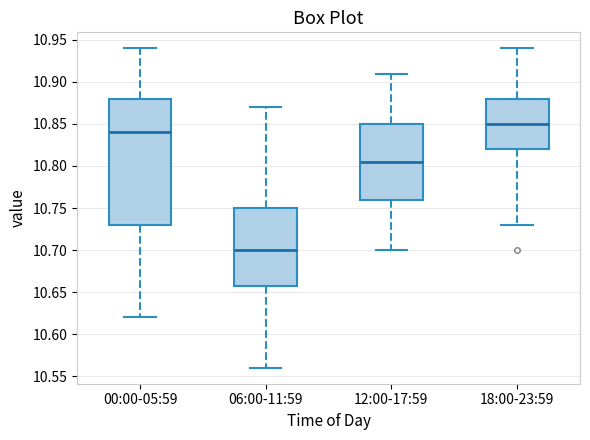

Reading left to right, read every box against the y-axis: the position of its median line, the range the box covers, and the ends of its whiskers. The values are not printed on the chart, so give them approximately, as read against the axis.

00:00-05:59: median 10.840, box 10.730 to 10.880, whiskers 10.620 to 10.940
06:00-11:59: median 10.700, box 10.660 to 10.750, whiskers 10.560 to 10.870
12:00-17:59: median 10.805, box 10.760 to 10.850, whiskers 10.700 to 10.910
18:00-23:59: median 10.850, box 10.820 to 10.880, whiskers 10.730 to 10.940